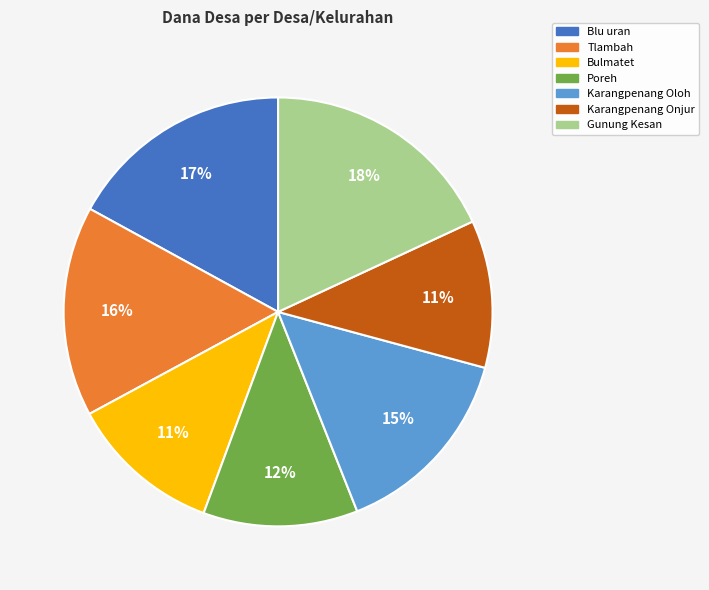

To the nearest percent, what is the average slice percentage?

14%